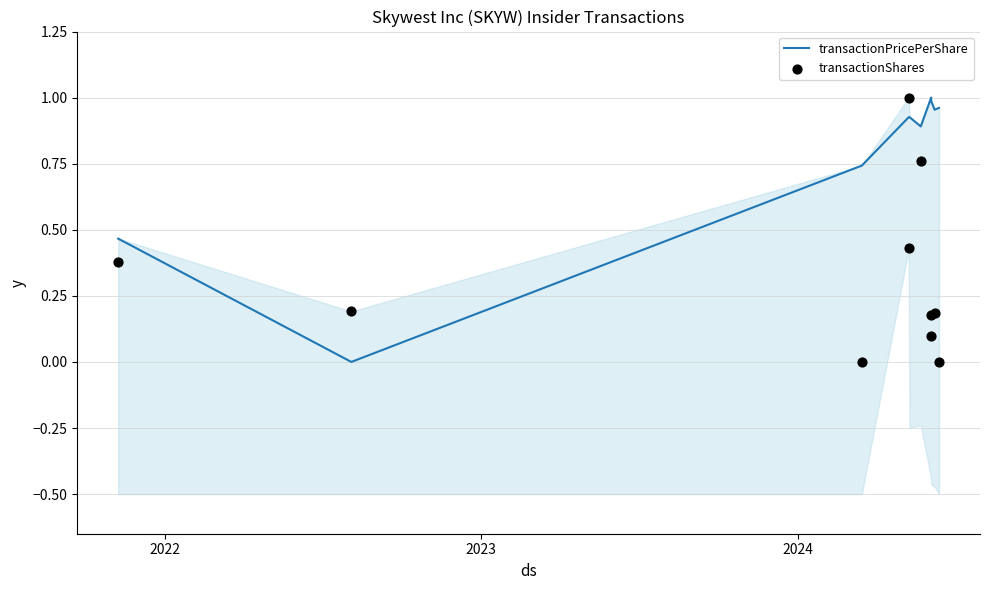

Which series contains the lowest Y value?

transactionPricePerShare